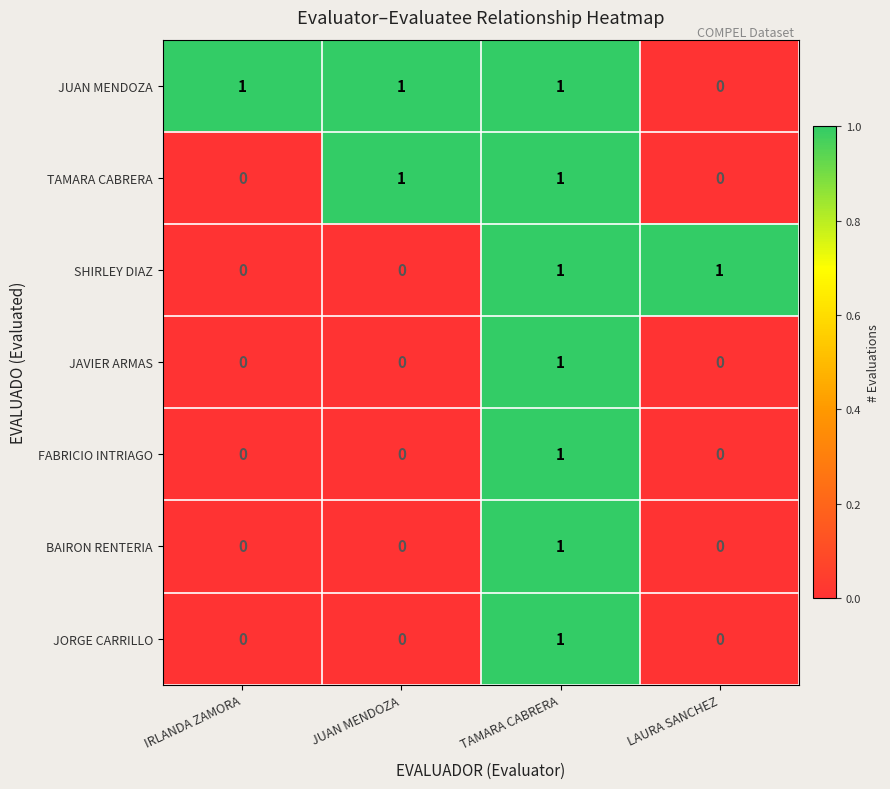

At which category is the sum across all series the highest?

TAMARA CABRERA